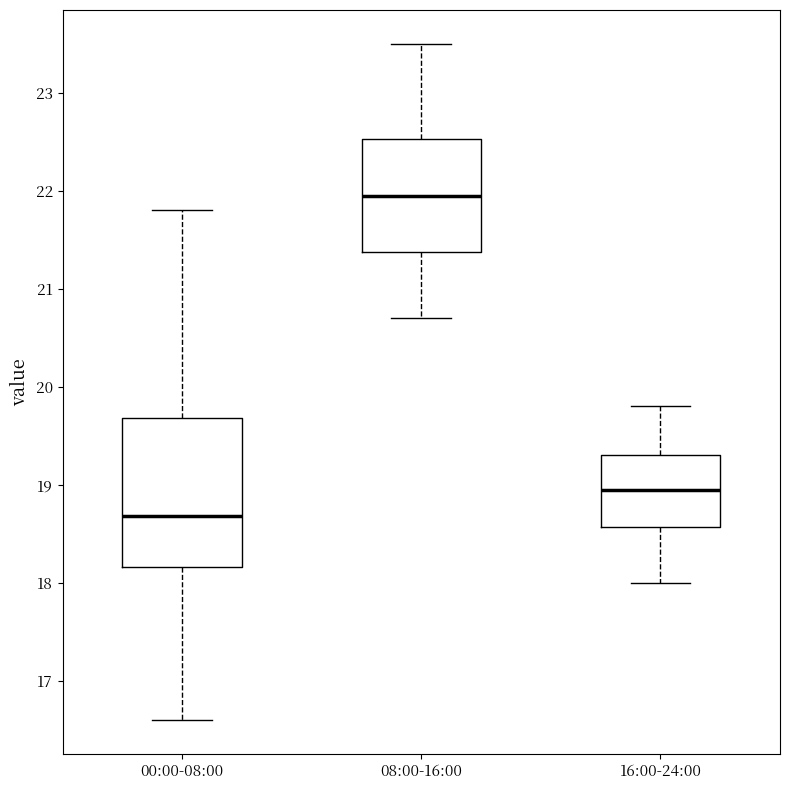

Which box's median line is the lowest?

00:00-08:00